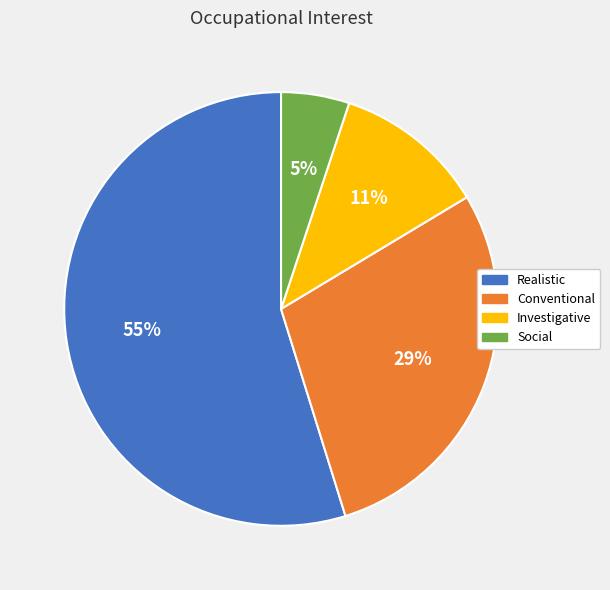

Is there a majority slice in this chart?

Yes